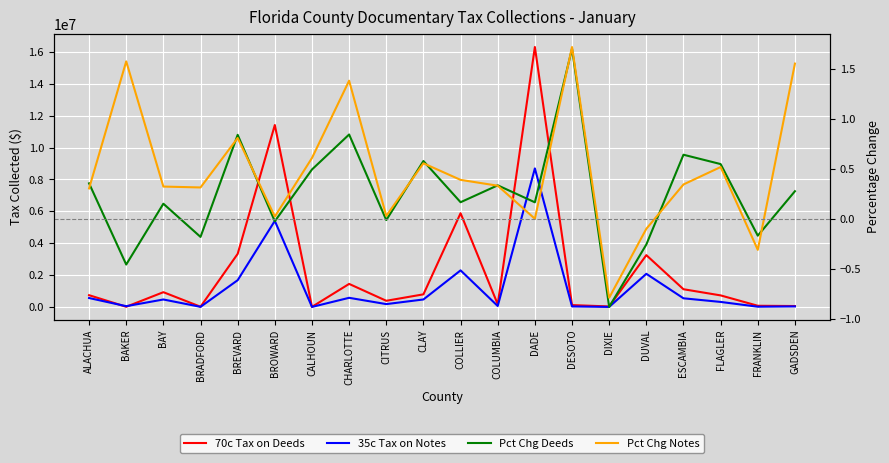

What is the greatest value displayed?

16306669.8